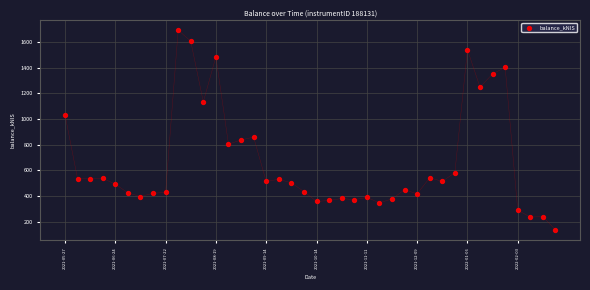

What Y value in the scatter plot is closest to 914?

858.7